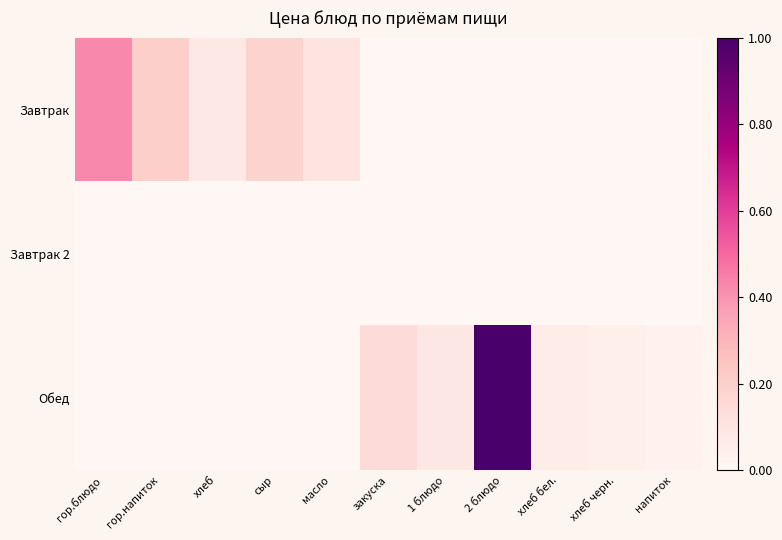

What is the spread (max minus min) of values at гор.напиток?

0.2